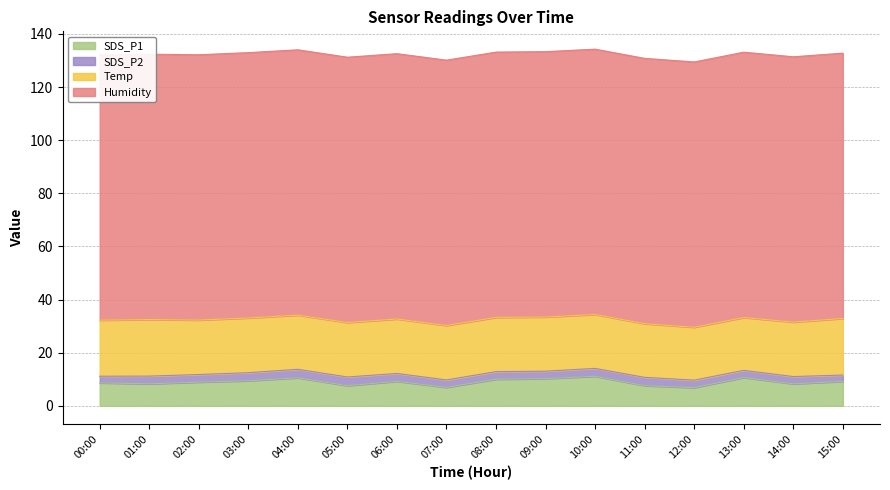

Rank the series at 14:00 from highest to lowest value.

Humidity, Temp, SDS_P1, SDS_P2